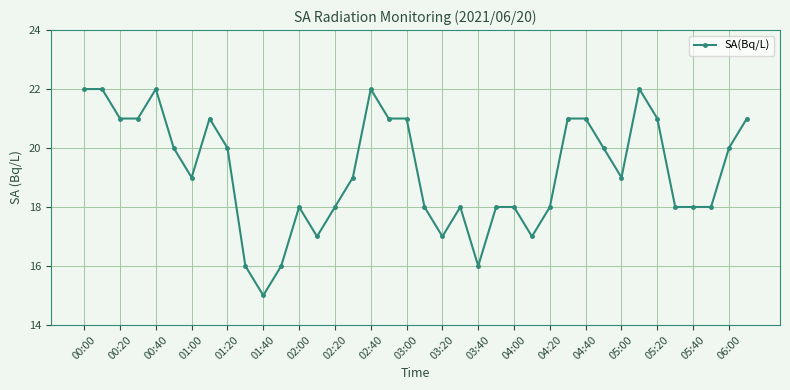

What is the value of the 7th point from the left?

19